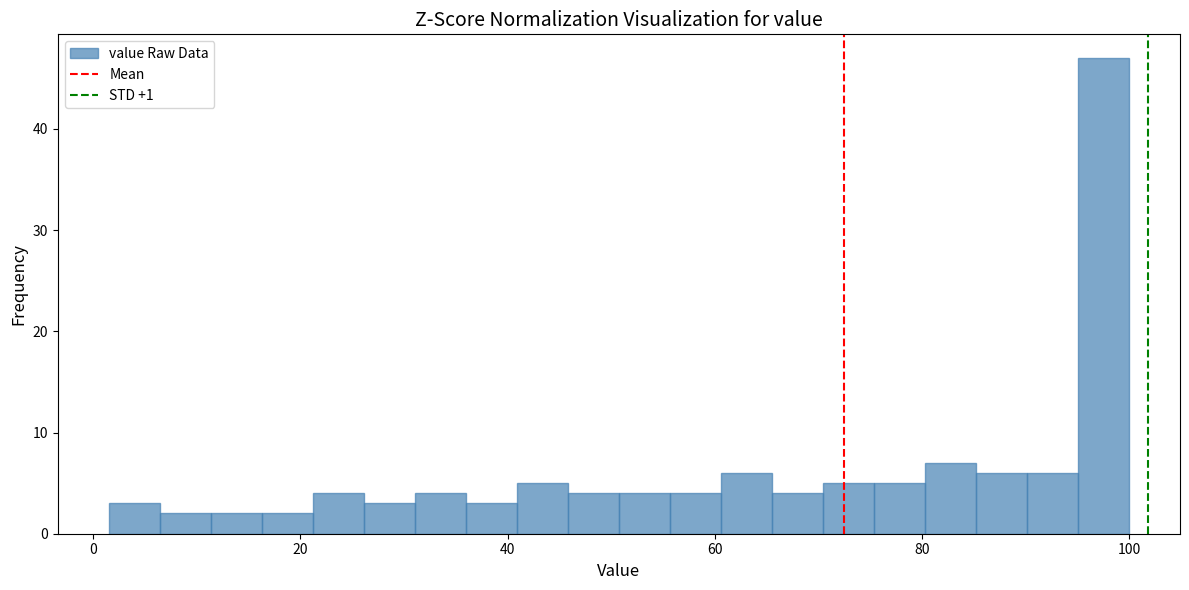

Around what value on the x-axis is the tallest bar? Give the approximate position of its centre, as read against the axis.

98